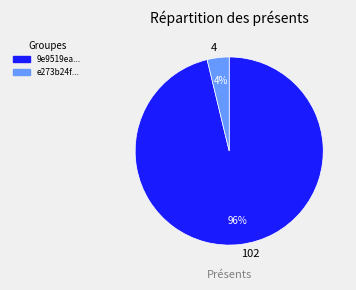

To the nearest percent, what is the average slice percentage?

50%